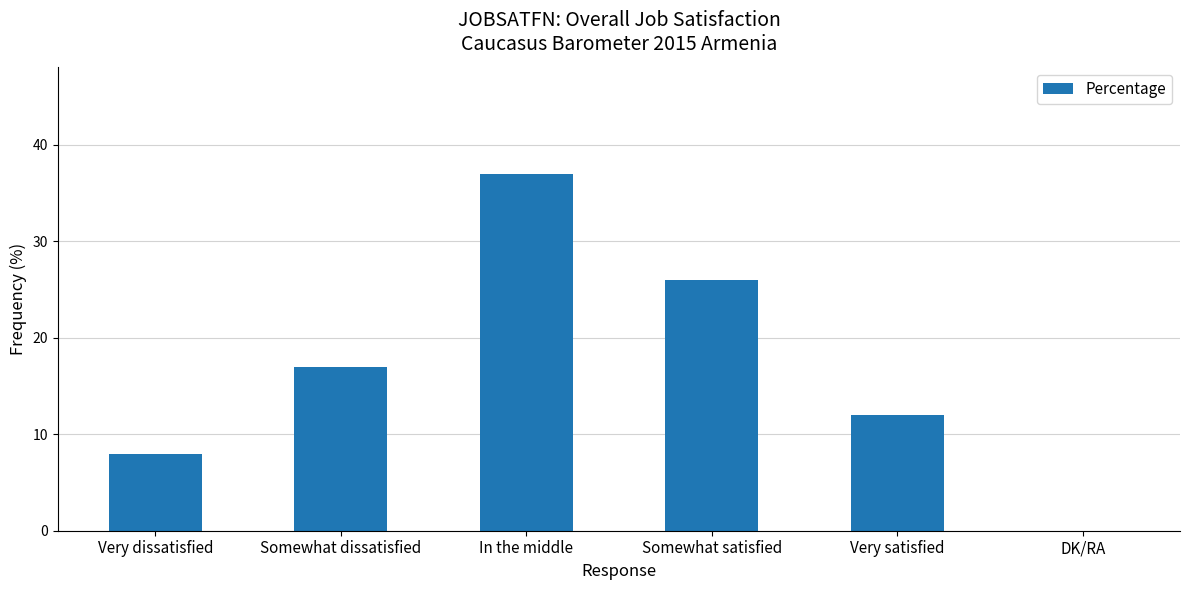

At which label is the value closest to 18?

Somewhat dissatisfied